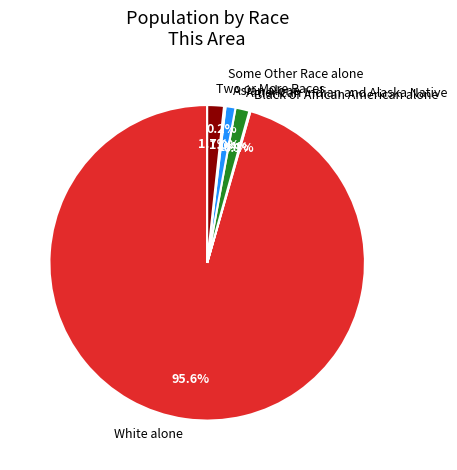

Which has a higher value, American Indian and Alaska Native or White alone?

White alone